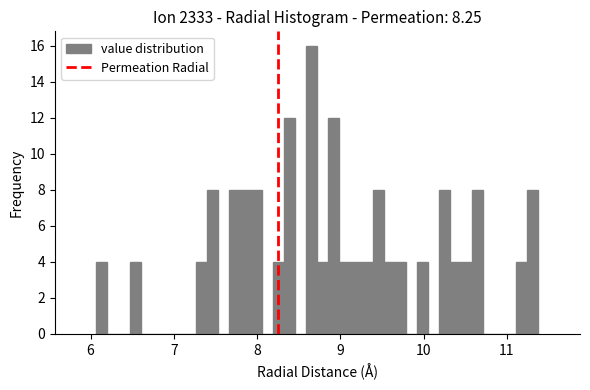

Read against the x-axis, roughly where is the centre of the tallest bar?

8.7